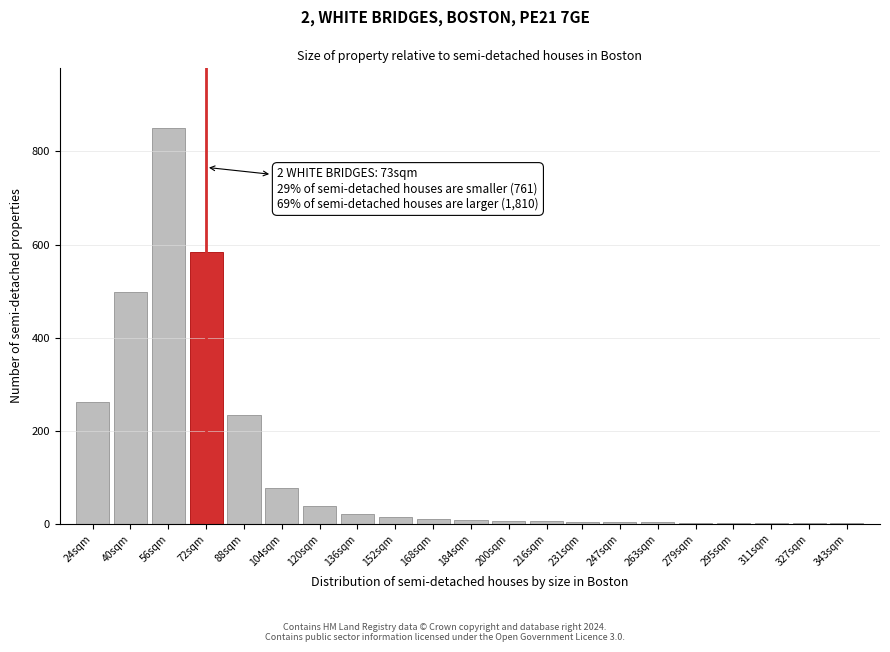

What is the approximate value at 120sqm?

38